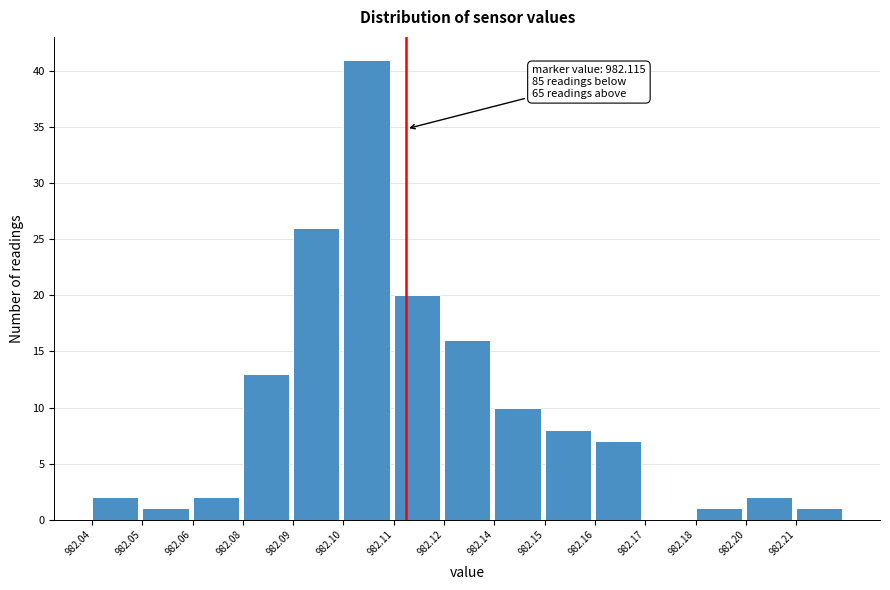

Reading left to right, extract all data points from this chart.

982.04=2	982.05=1	982.06=2	982.08=13	982.09=26	982.10=41	982.11=20	982.12=16	982.14=10	982.15=8	982.16=7	982.17=0	982.18=1	982.20=2	982.21=1